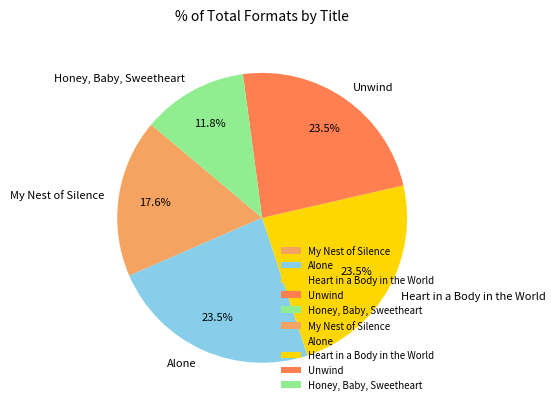

Is there any slice that represents more than half of the pie?

No